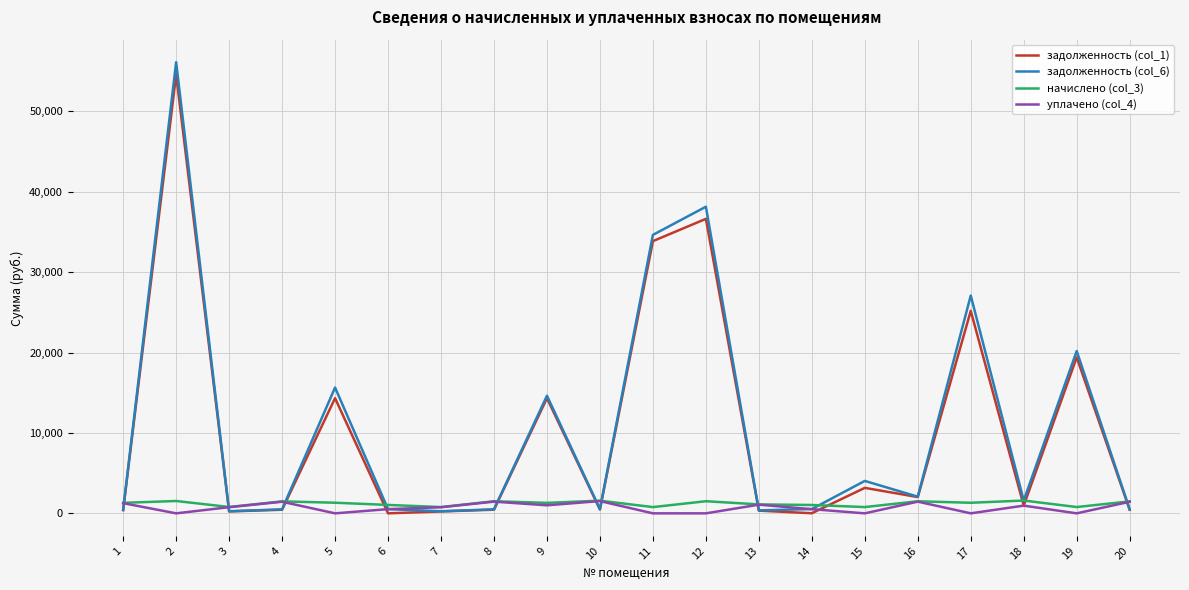

True or false: уплачено (col_4) has more than 2 points higher than both neighbors.

True